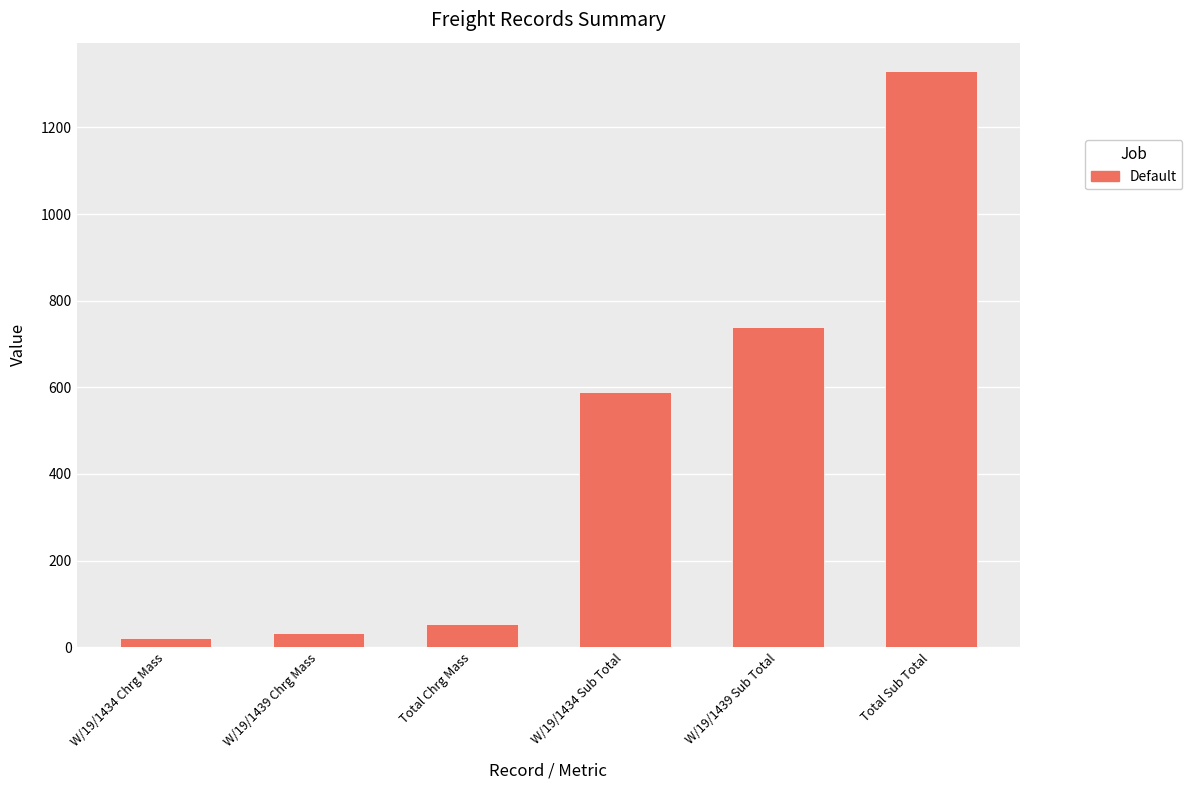

What is the sum of all values?

2766.8